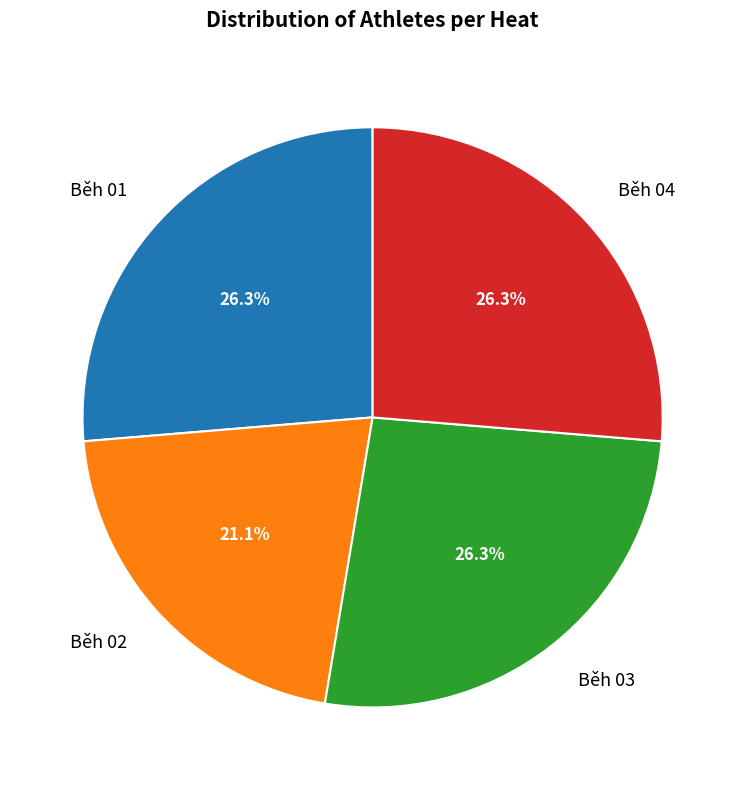

Does Běh 04 represent more than half of the total?

No